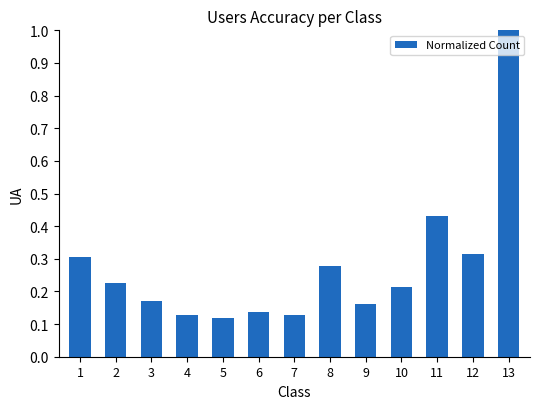

Is it true that the value at 11 is 0.2?

False